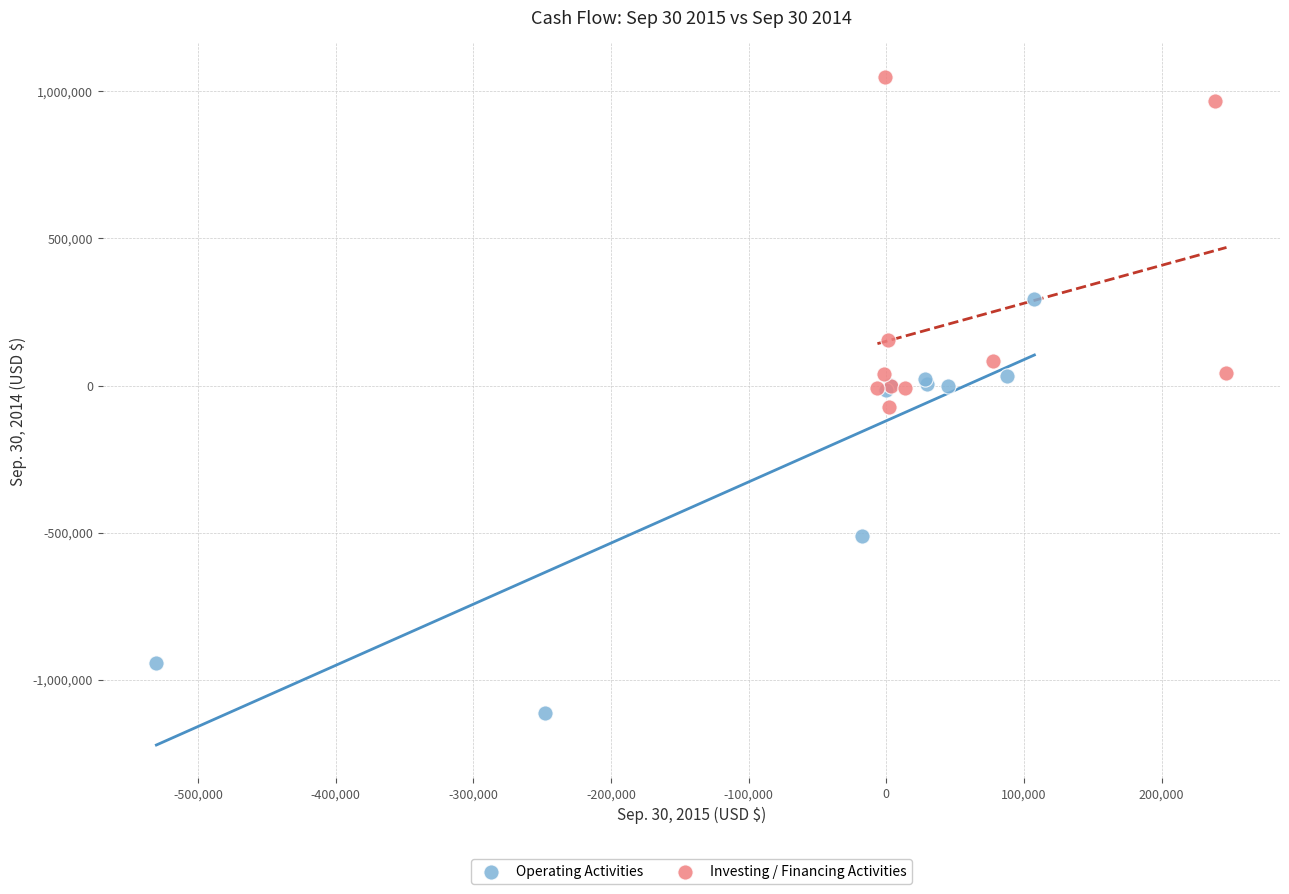

Which series contains the highest Y value?

Investing / Financing Activities